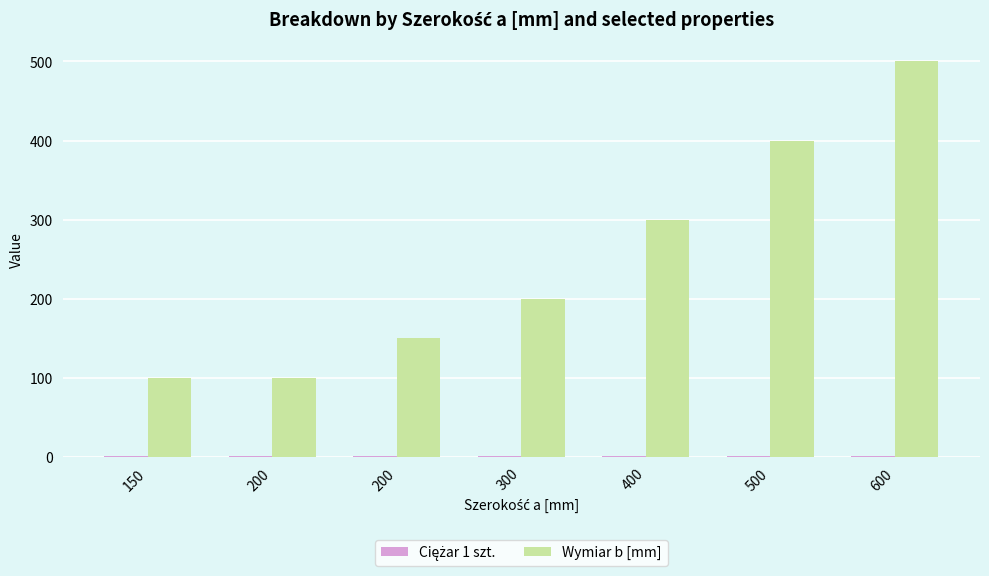

What is the difference between the Ciężar 1 szt. values at 400 and 200?

0.2